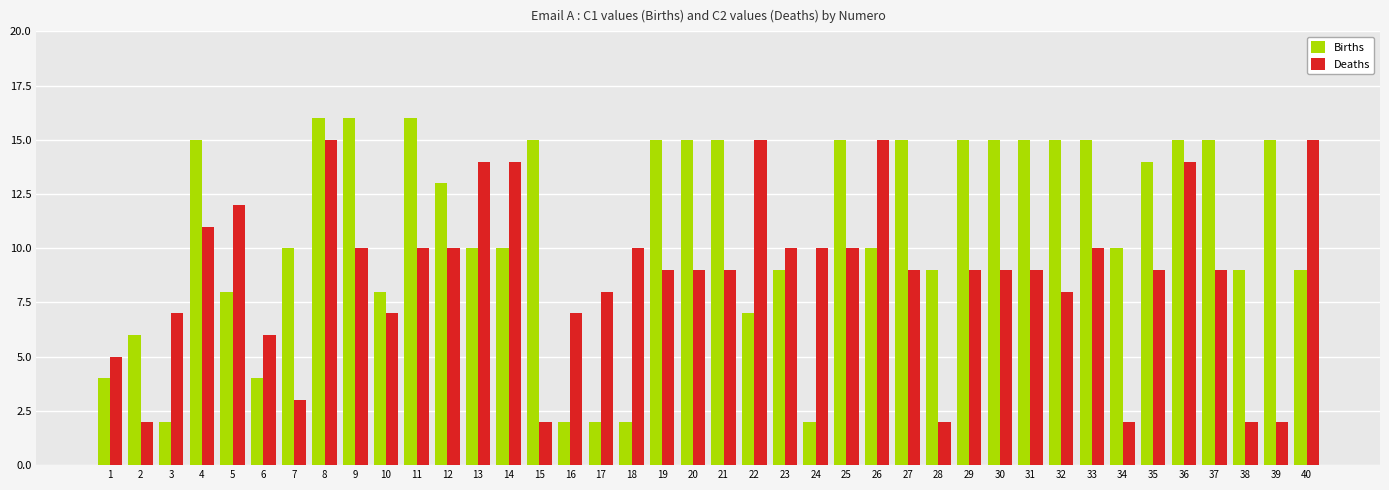

Which series has the largest range (max minus min)?

Births